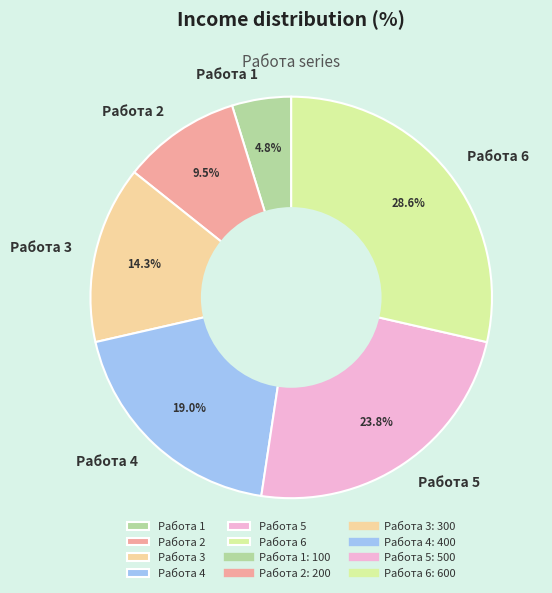

Count the number of slices in the pie.

6